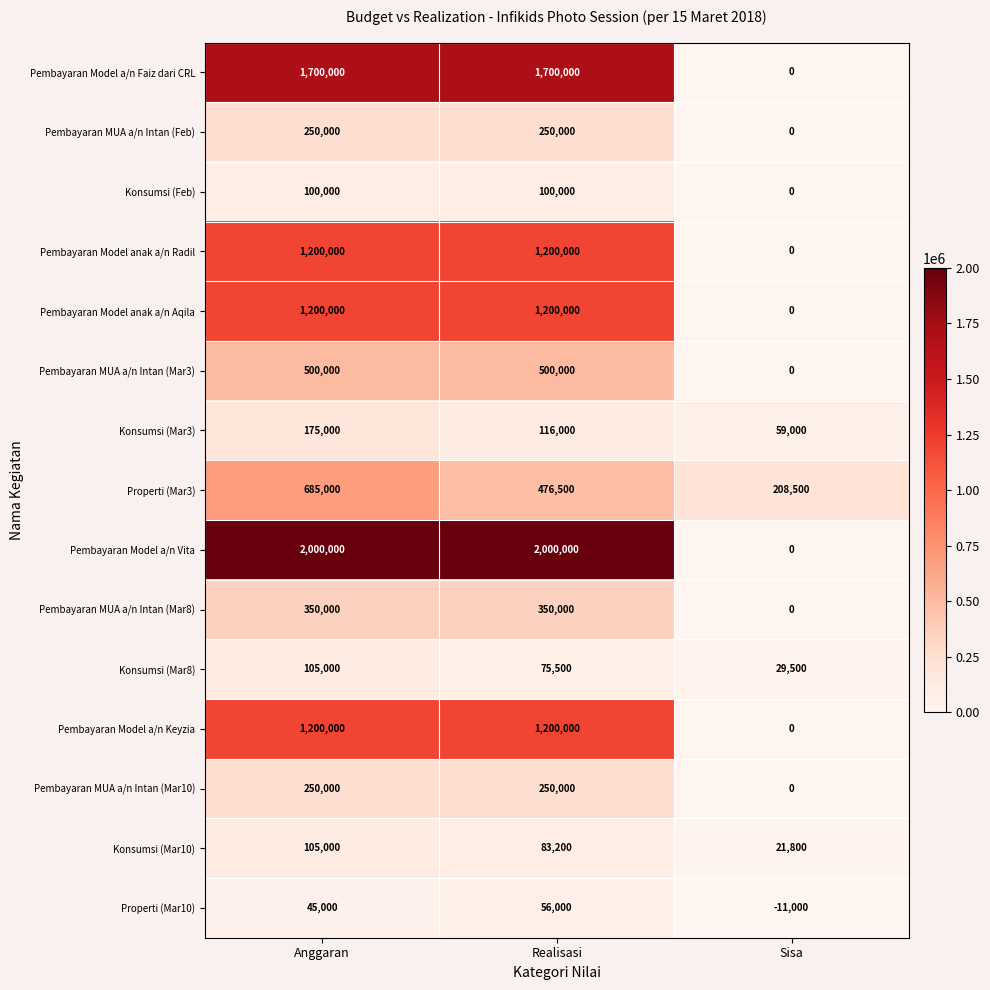

At which category does the chart reach its minimum across all series?

Sisa